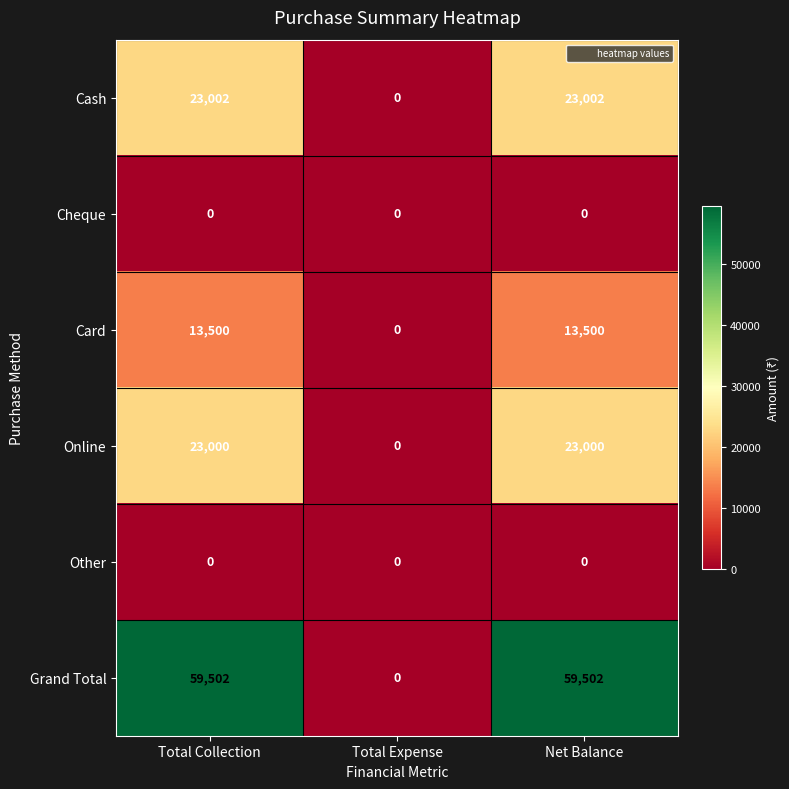

Which series has the largest total across all categories?

Grand Total